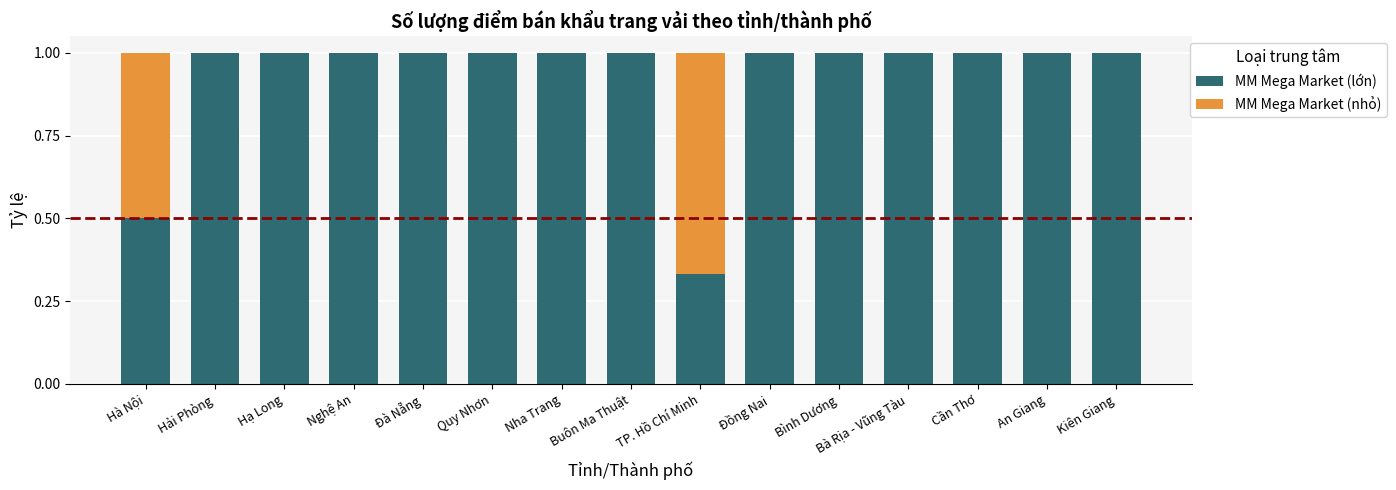

What is the approximate value of MM Mega Market (lớn) at Buôn Ma Thuật?

1.0